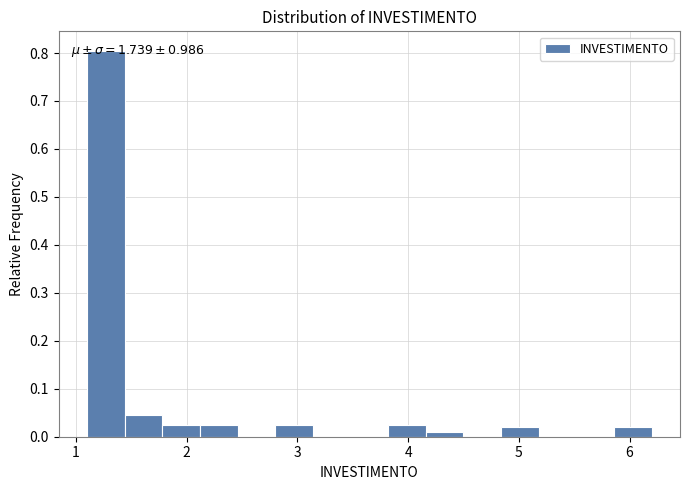

Read against the x-axis, roughly where is the centre of the tallest bar?

1.3